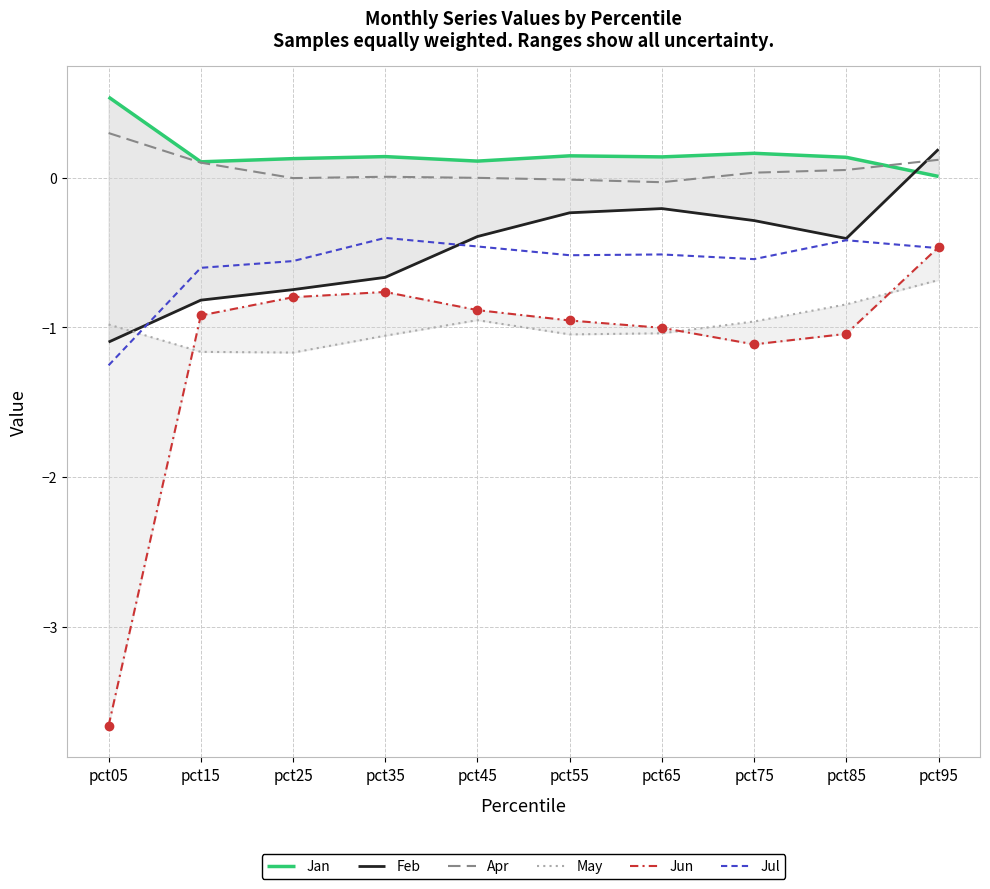

Which series has the largest range (max minus min)?

Jun